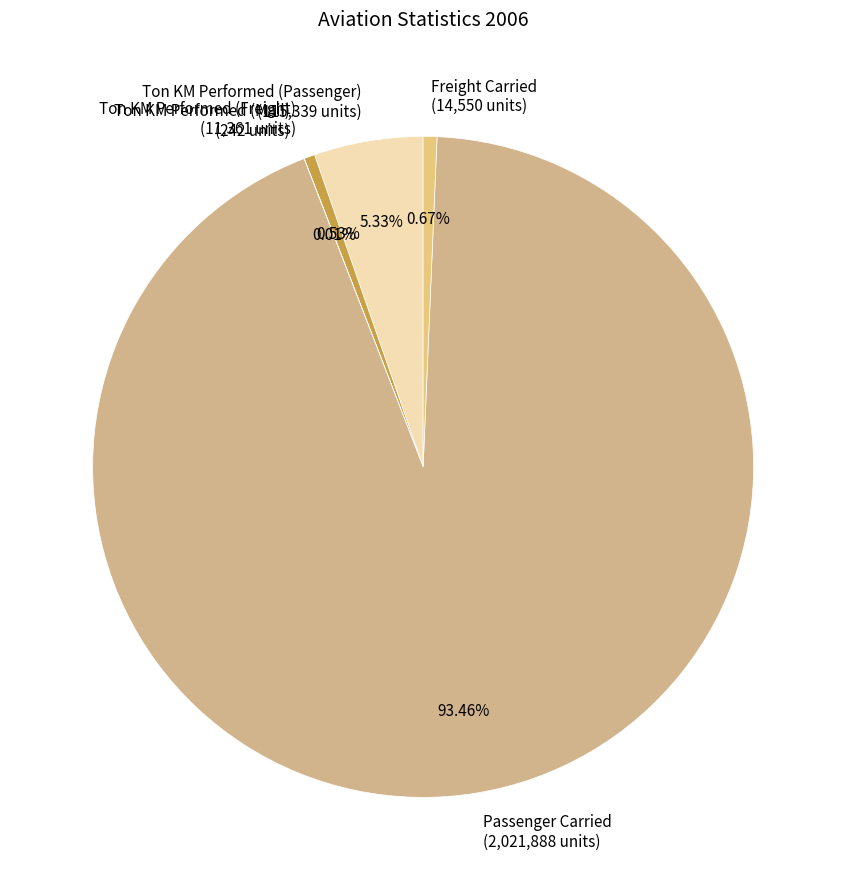

Do Ton KM Performed (Passenger) (115,339 units) and Freight Carried (14,550 units) together represent more than half of the pie?

No